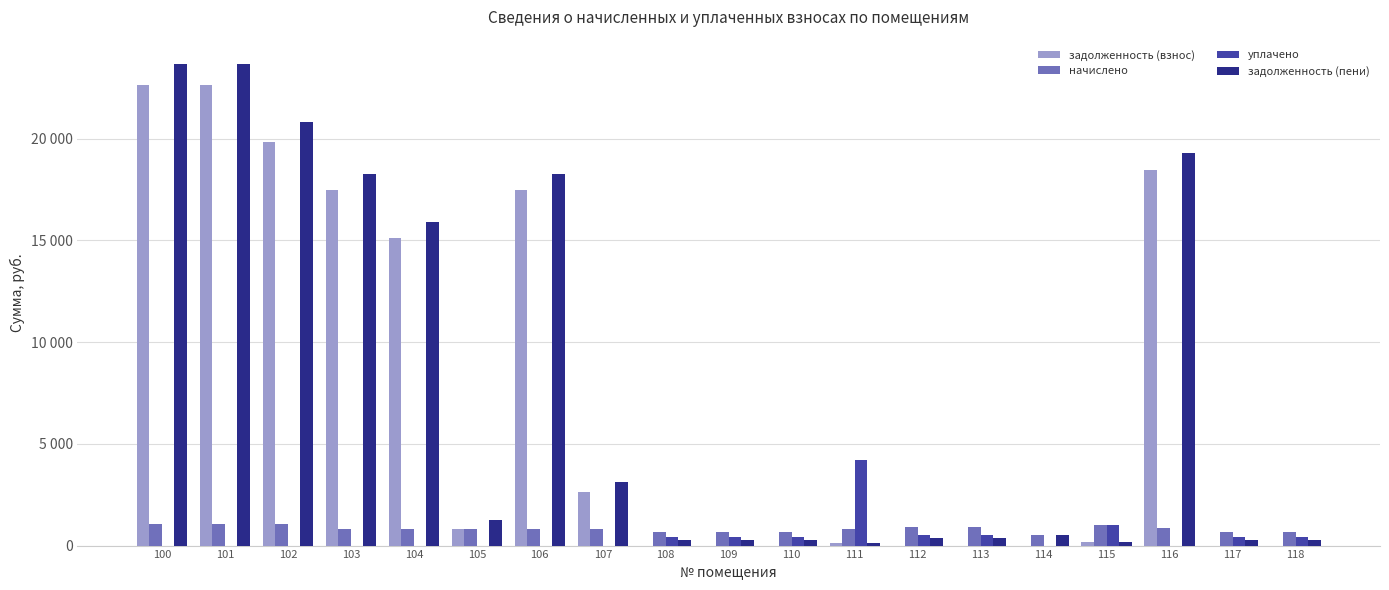

Between 116 and 100, which is larger?

100